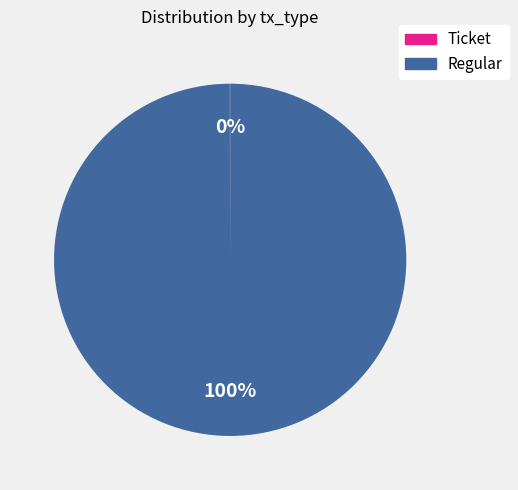

Which slice is the largest?

Regular